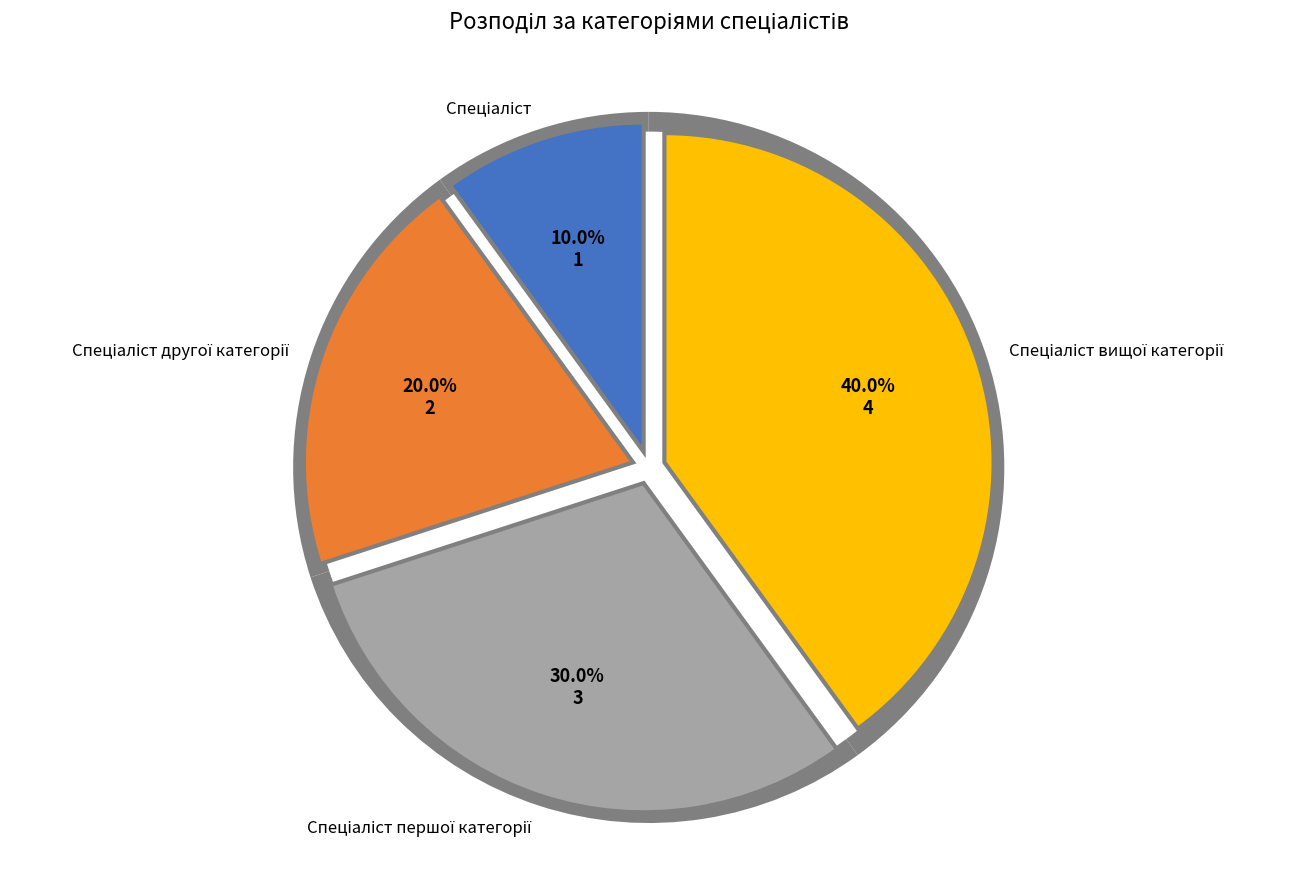

To the nearest percent, what is the difference between the largest and smallest slice percentages?

30%